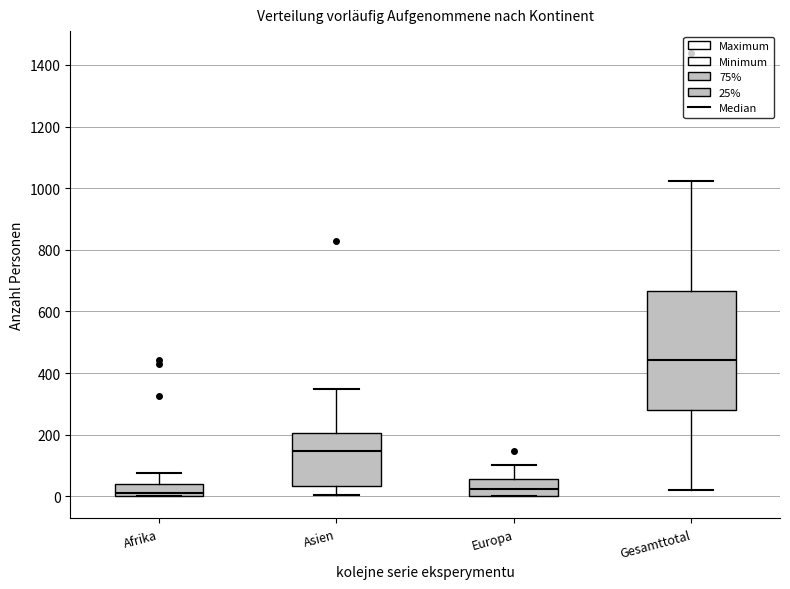

Reading left to right, read every box against the y-axis: the position of its median line, the range the box covers, and the ends of its whiskers. The values are not printed on the chart, so give them approximately, as read against the axis.

Afrika: median 20, box 0 to 40, whiskers 0 to 80
Asien: median 140, box 40 to 200, whiskers 0 to 340
Europa: median 20, box 0 to 60, whiskers 0 to 100
Gesamttotal: median 440, box 280 to 660, whiskers 20 to 1020